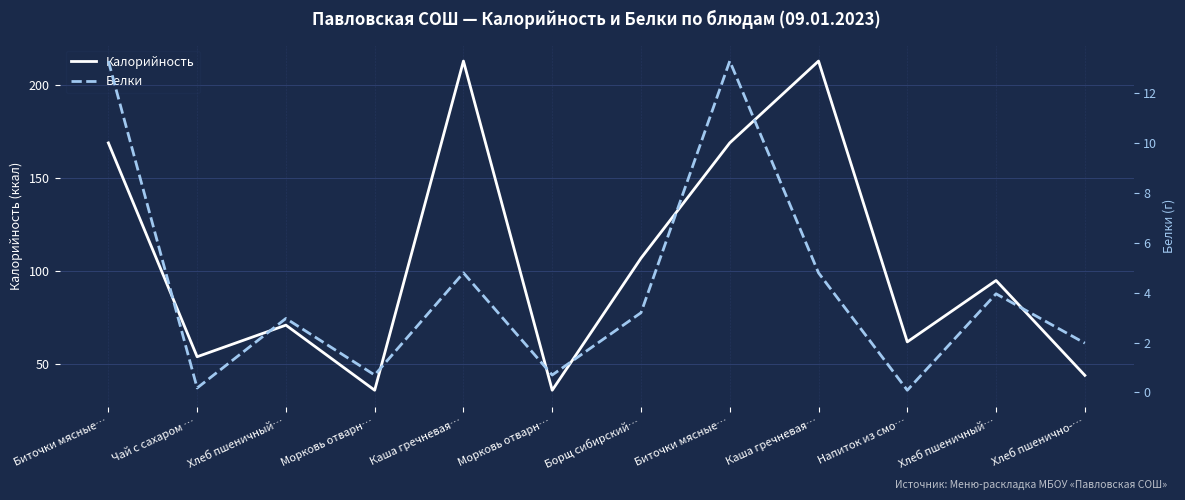

What is the sum of the Калорийность values at Хлеб пшеничный… and Морковь отварн…?

131.0